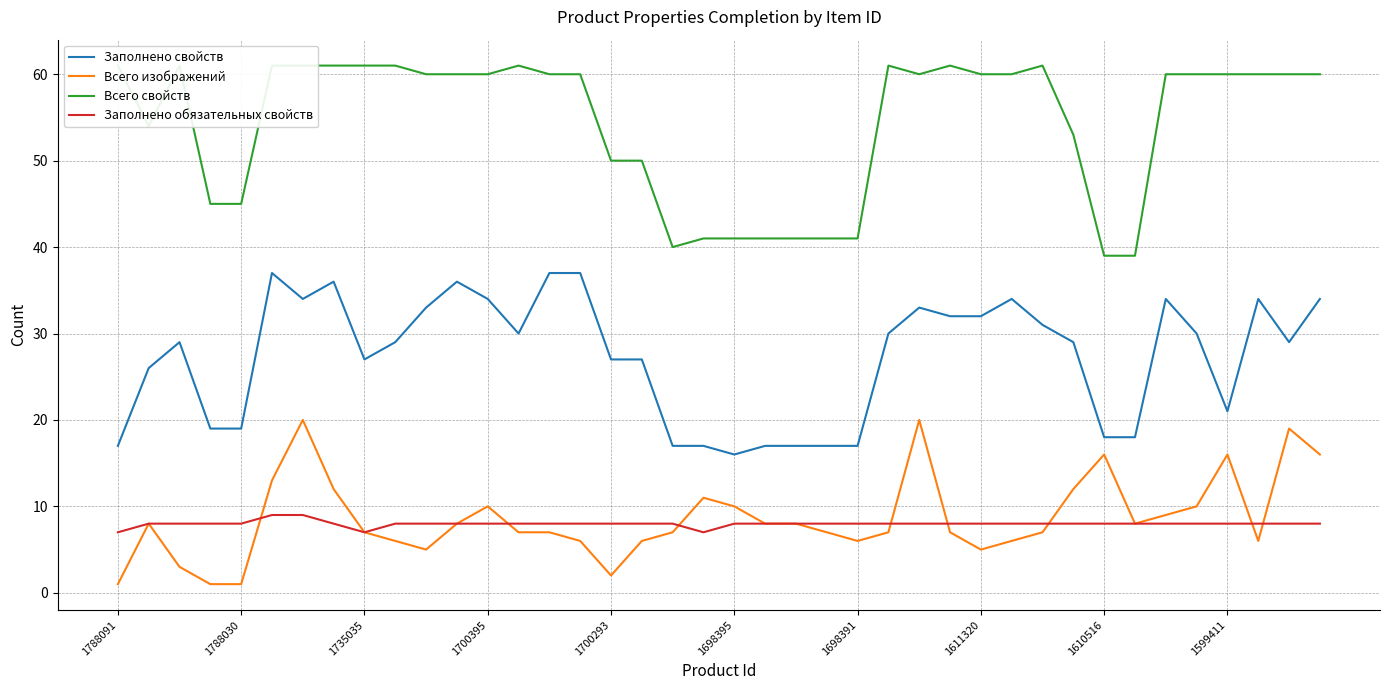

What is the sum of all Всего изображений values?

344